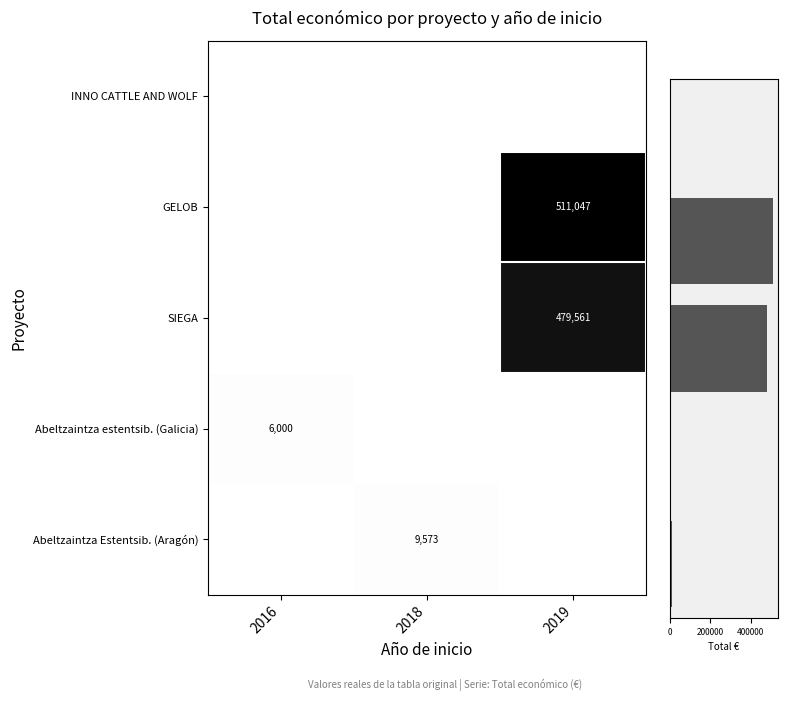

Which has a higher value, 2018 or 2016?

2018